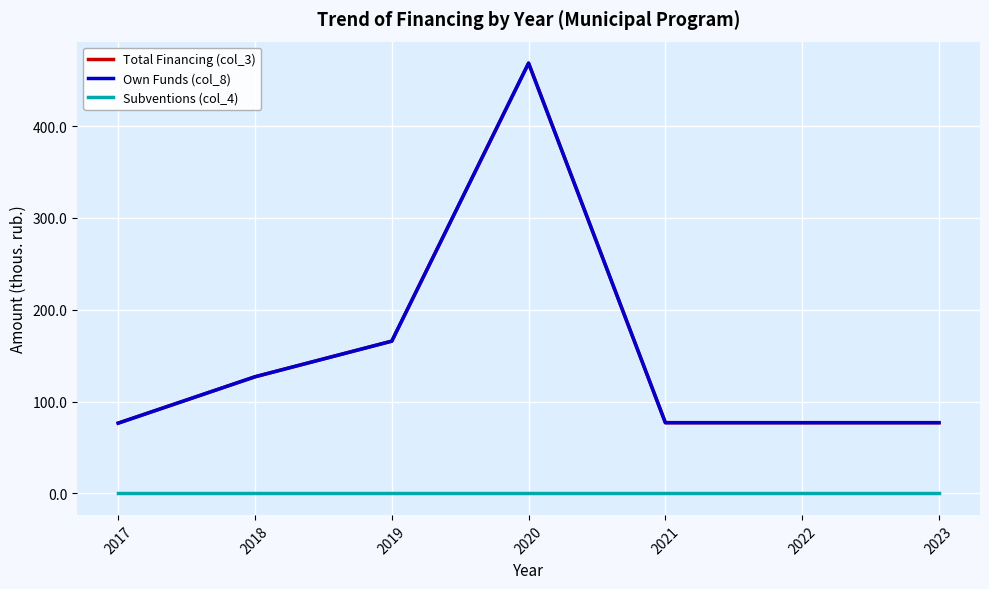

True or false: Total Financing (col_3) has a value of 77.0 at 2023.

True